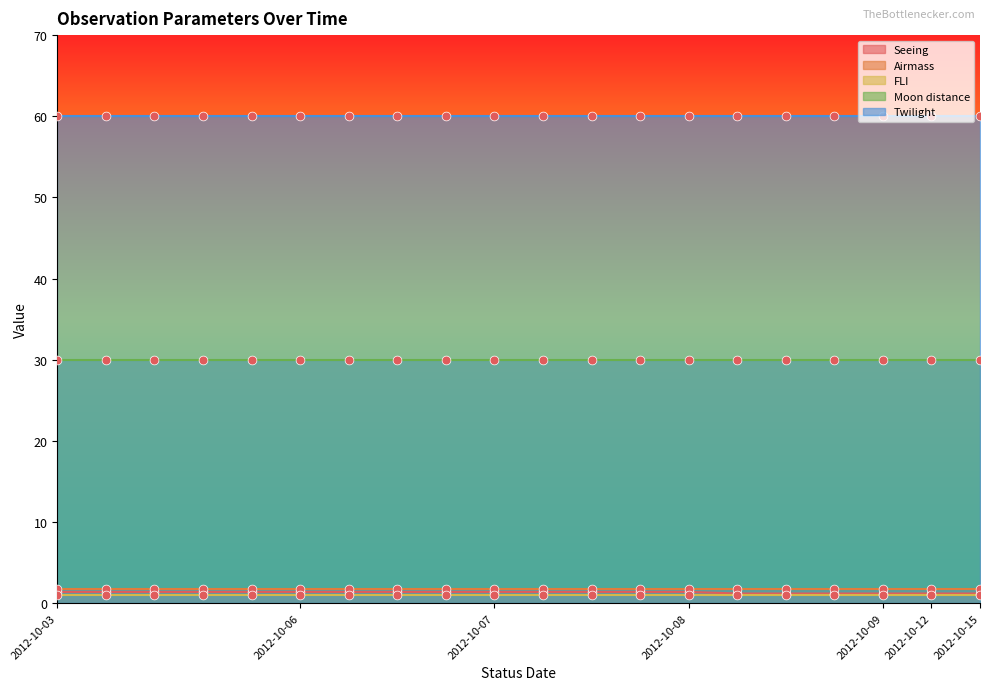

Is the value of Airmass at 2012-10-07 greater than the value of FLI at 2012-10-06?

Yes